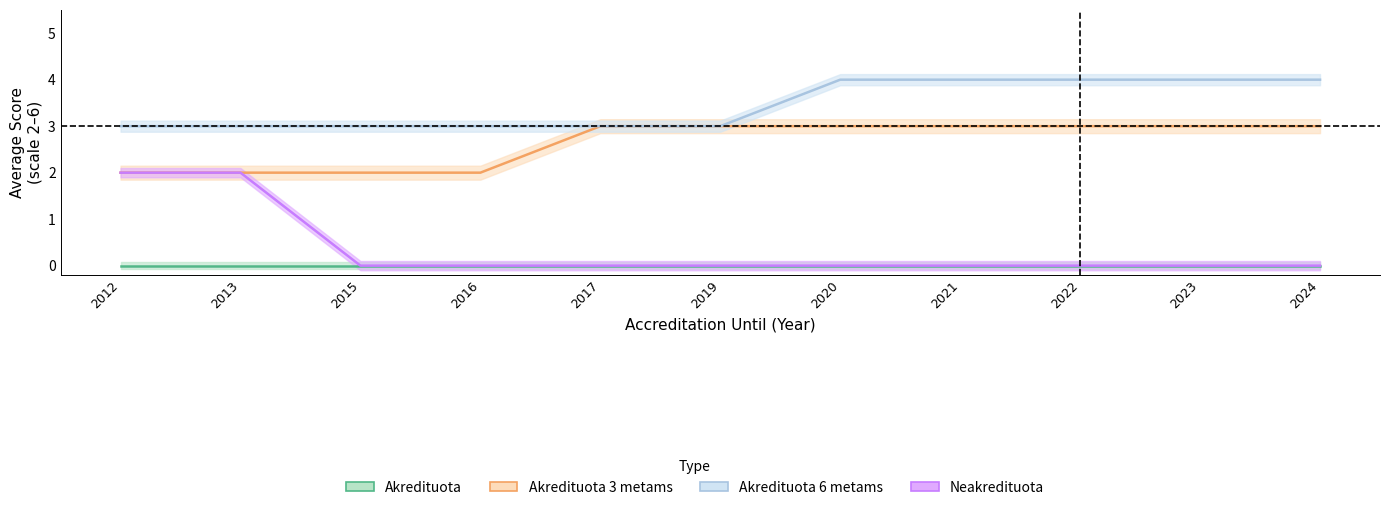

What is the difference between the Akredituota 3 metams values at 2013 and 2023?

1